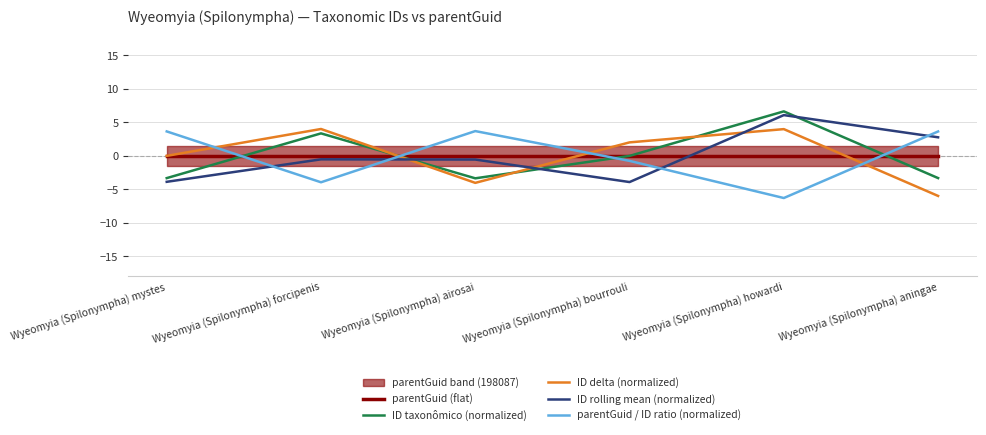

Does the chart have visible grid lines?

Yes